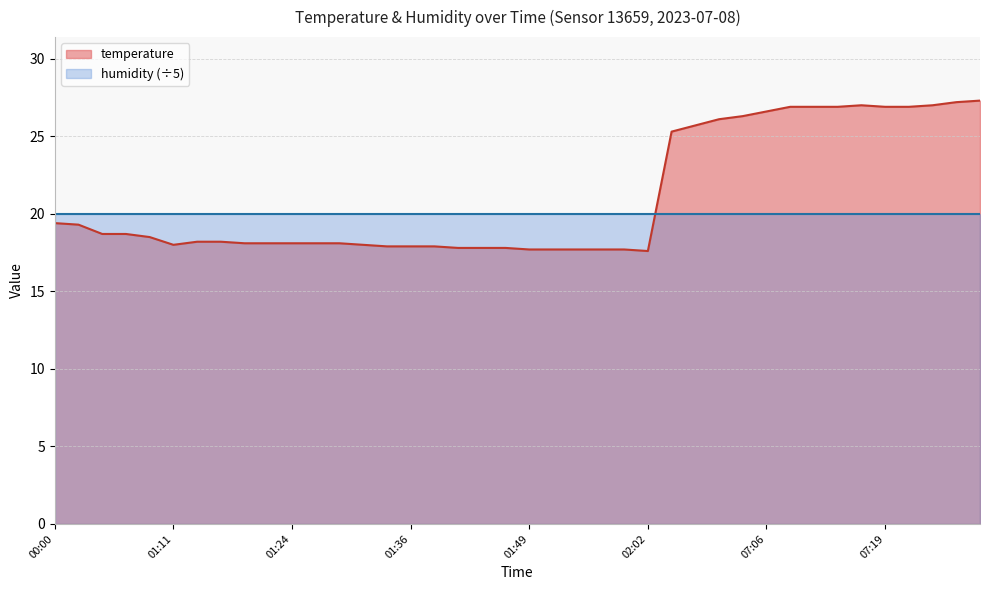

Count the number of categories in the chart.

40